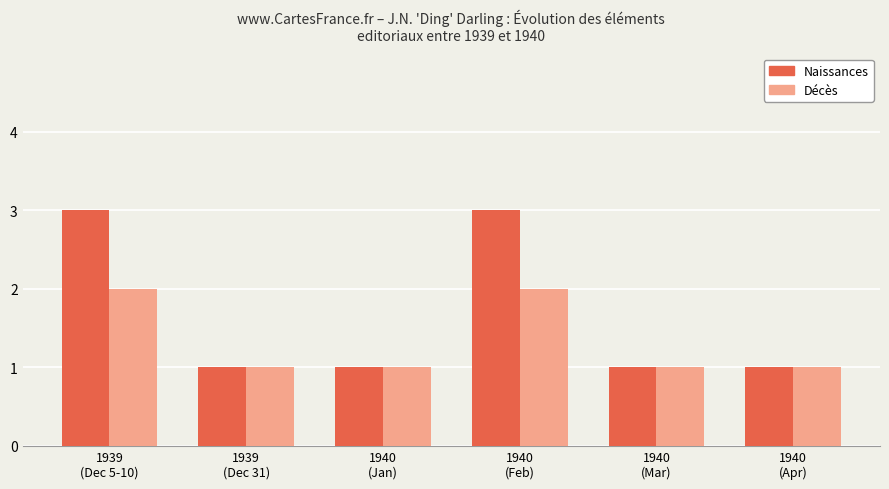

Count the Décès values in the range 1 to 2.

6